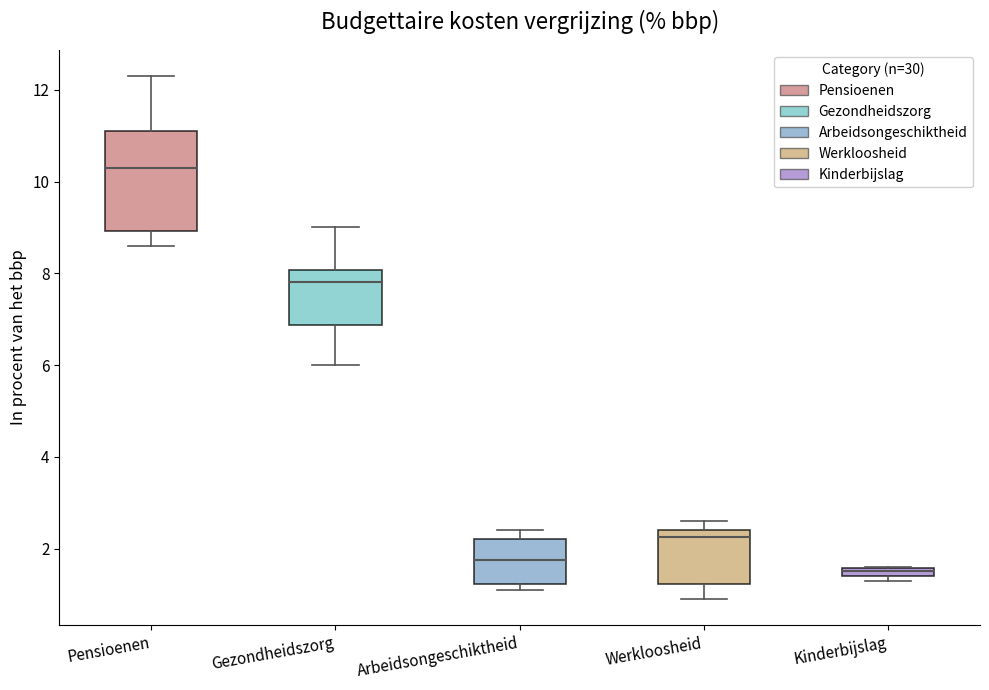

Which box has the lowest median line?

Kinderbijslag